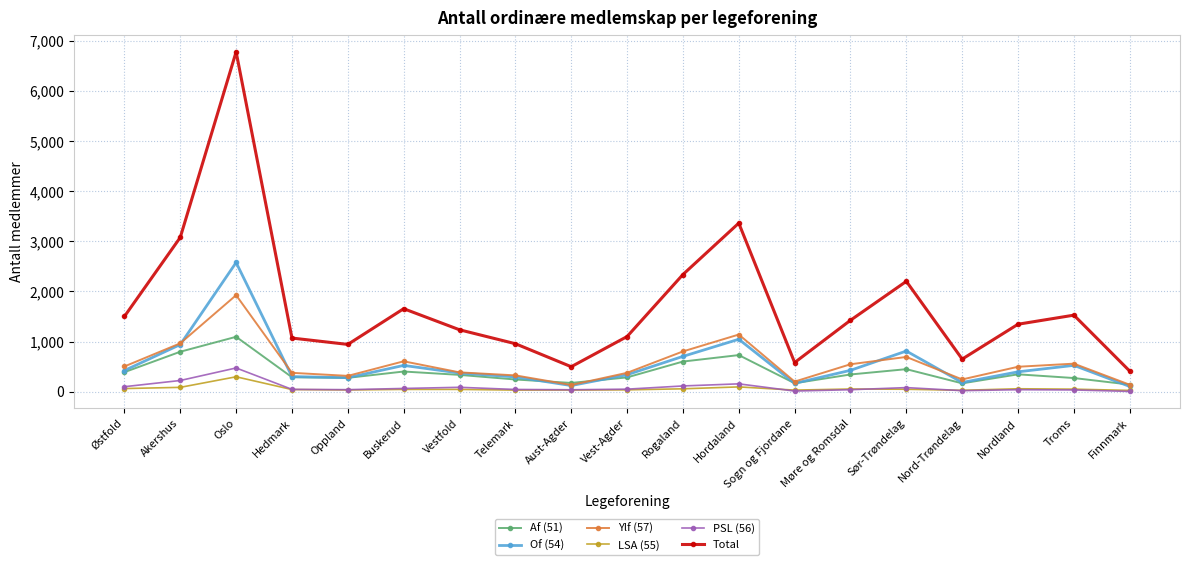

How many data points in LSA (55) are less than 44?

8